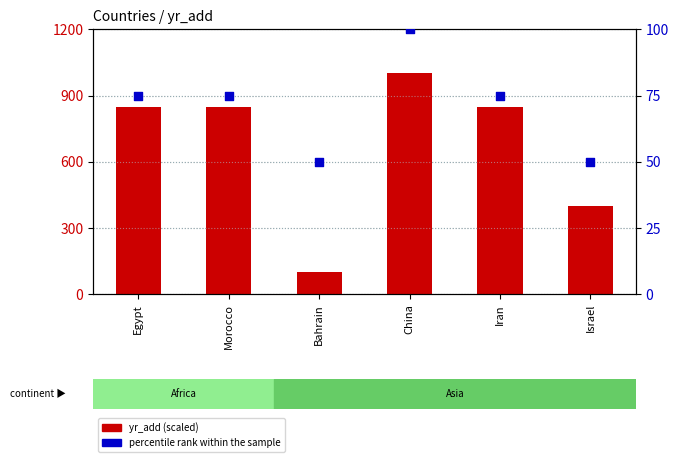

What is the total value across all series at Egypt?

925